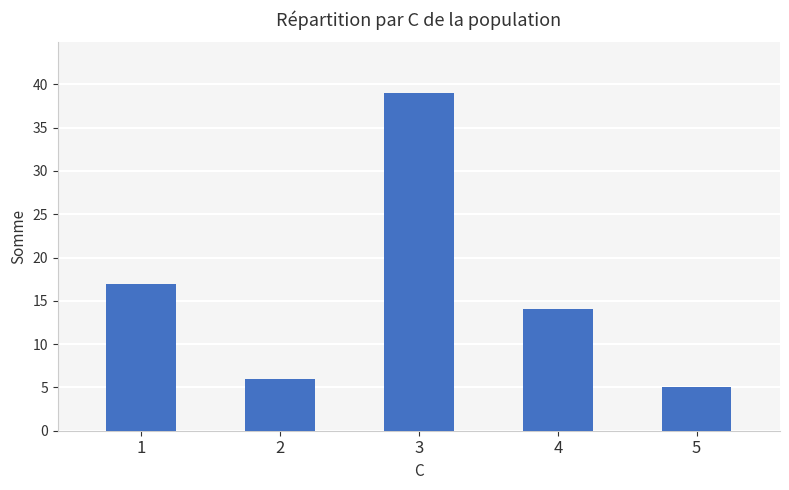

What is the smallest value displayed?

5